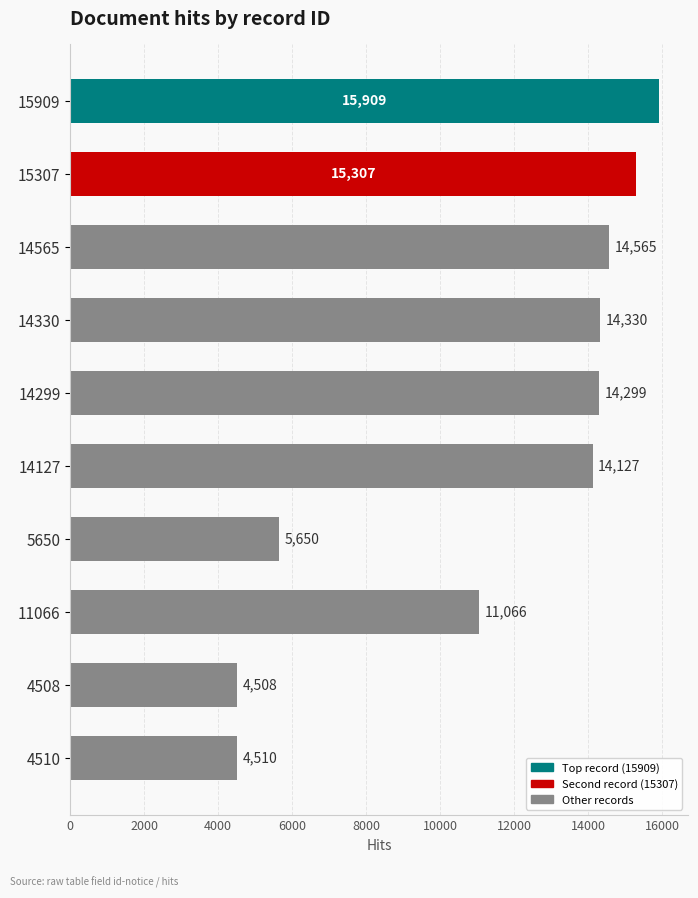

How many categories are shown in the chart?

10